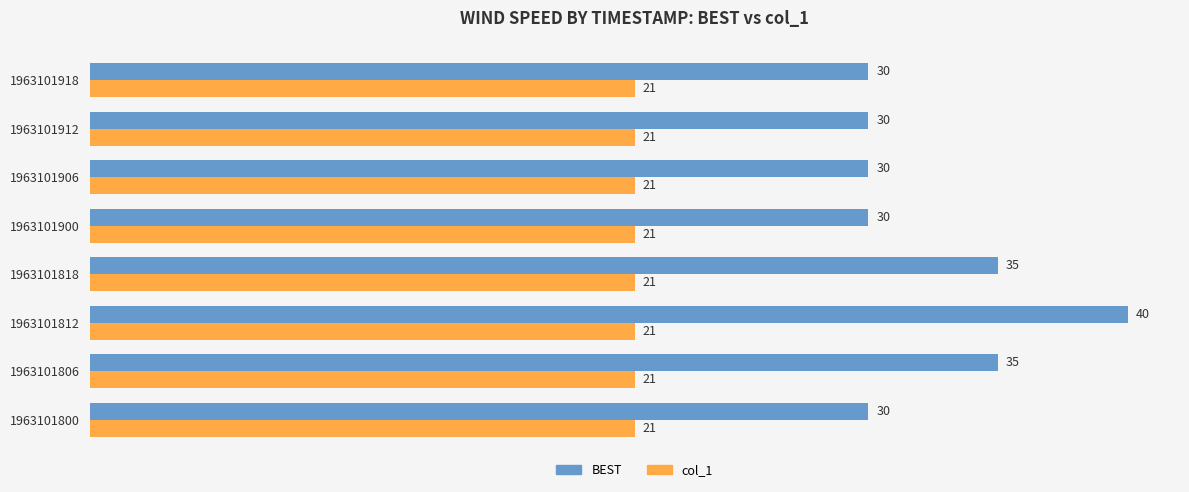

Count the BEST values in the range 30 to 35.

7